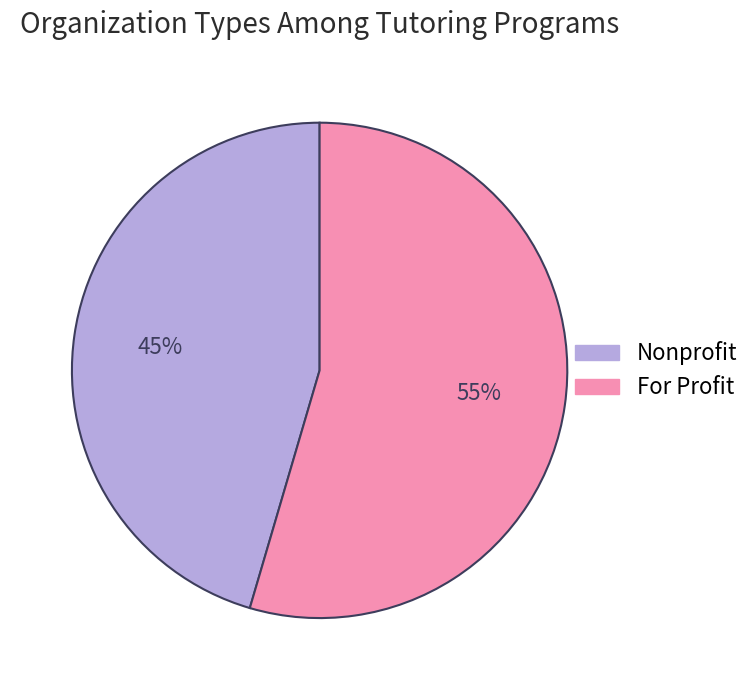

Is there a majority slice in this chart?

Yes